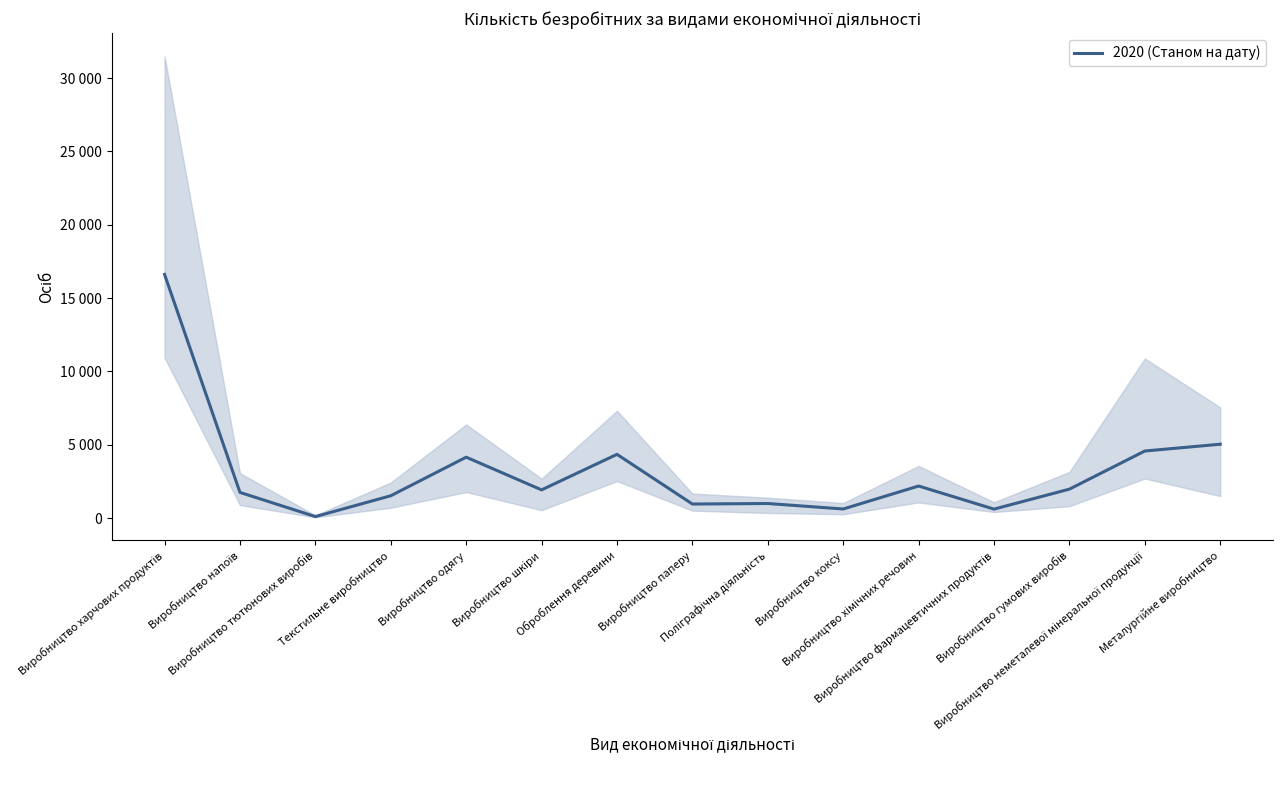

What is the difference between the maximum and second lowest values?

16003